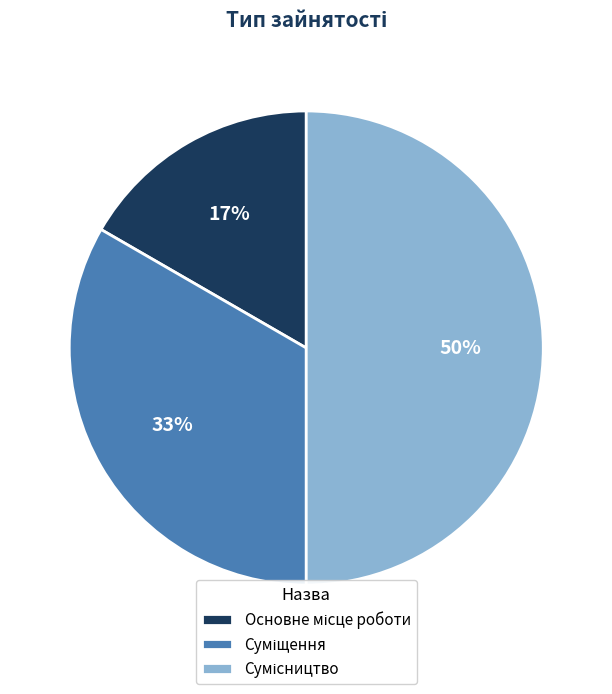

Count the number of slices in the pie.

3